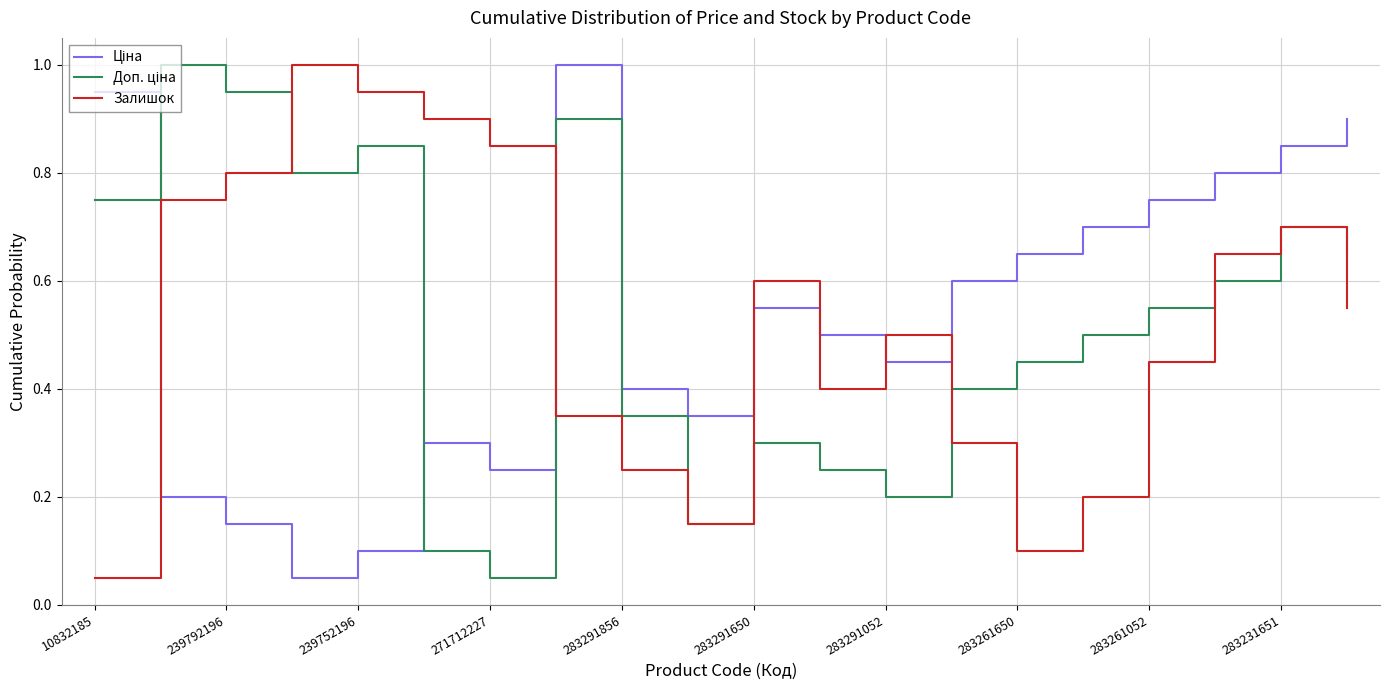

How many distinct data groups are displayed?

3